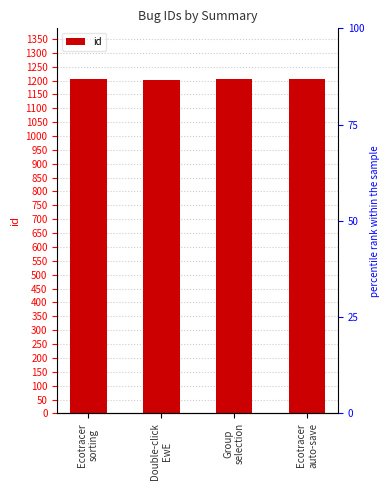

At which label is the value closest to 1205?

Ecotracer
sorting